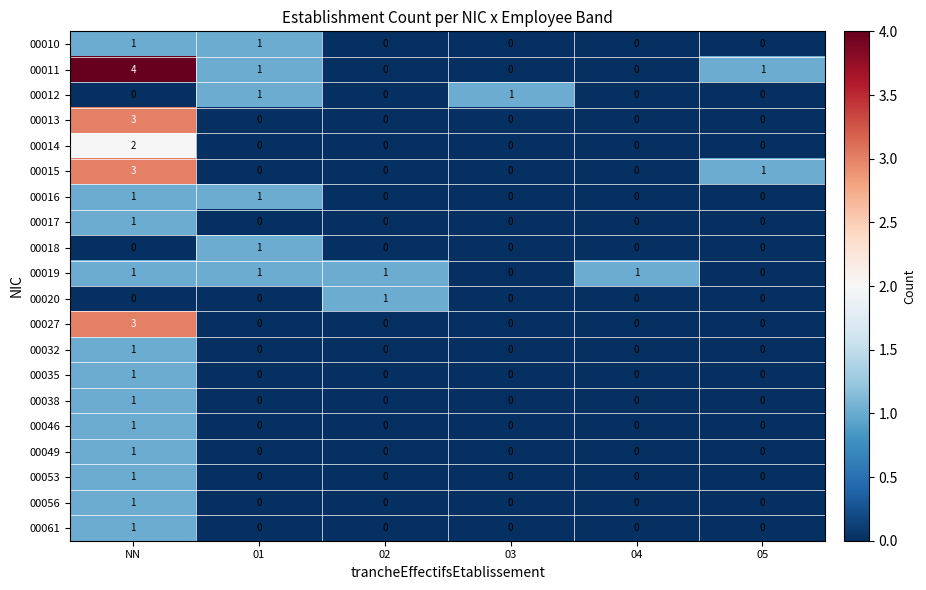

Which series has the largest range (max minus min)?

00011